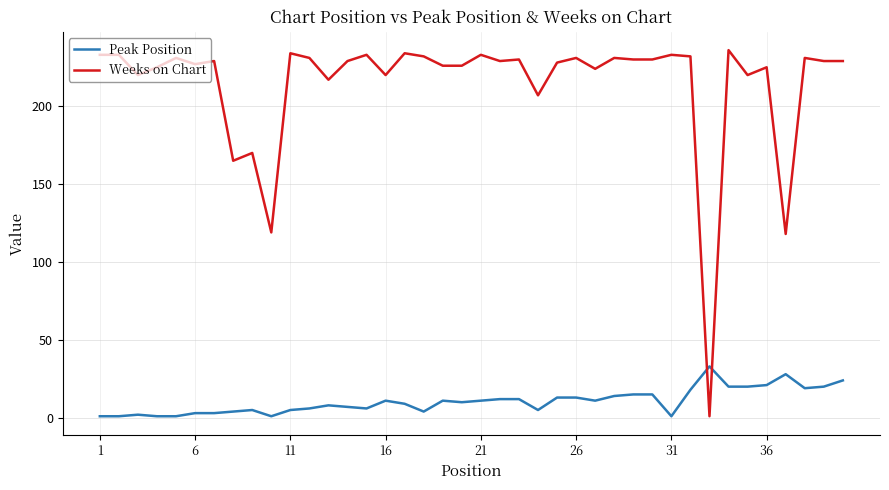

Which series has the widest spread of values?

Weeks on Chart